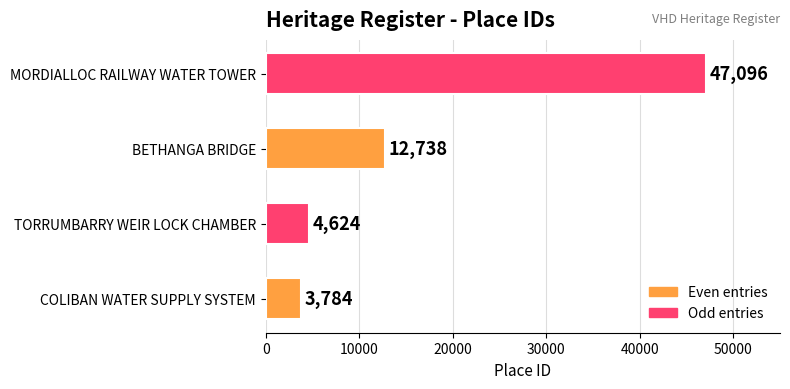

What is the difference between the maximum and minimum values?

43312